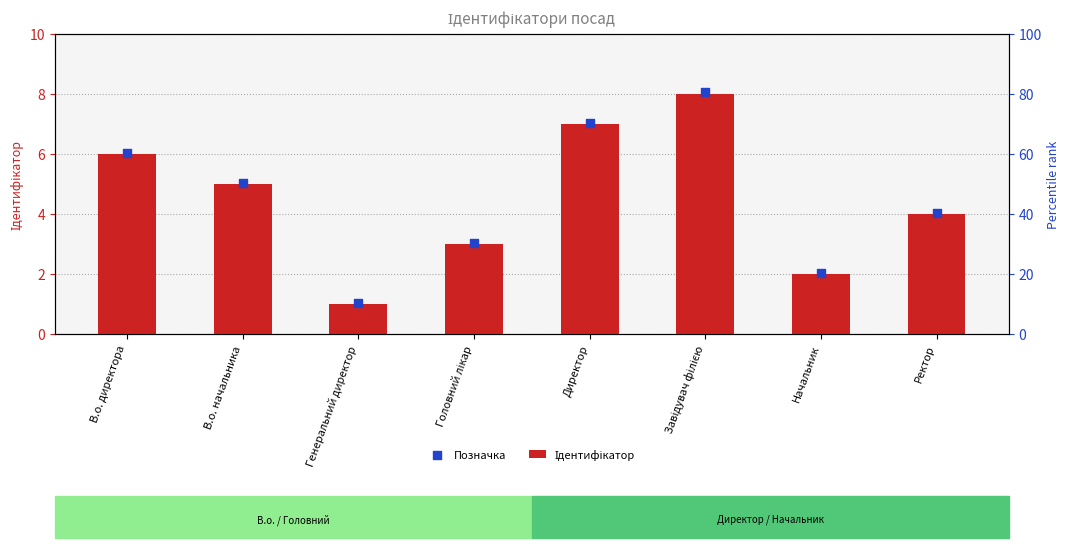

Is the value of Позначка at В.о. директора greater than the value of Ідентифікатор at Директор?

No